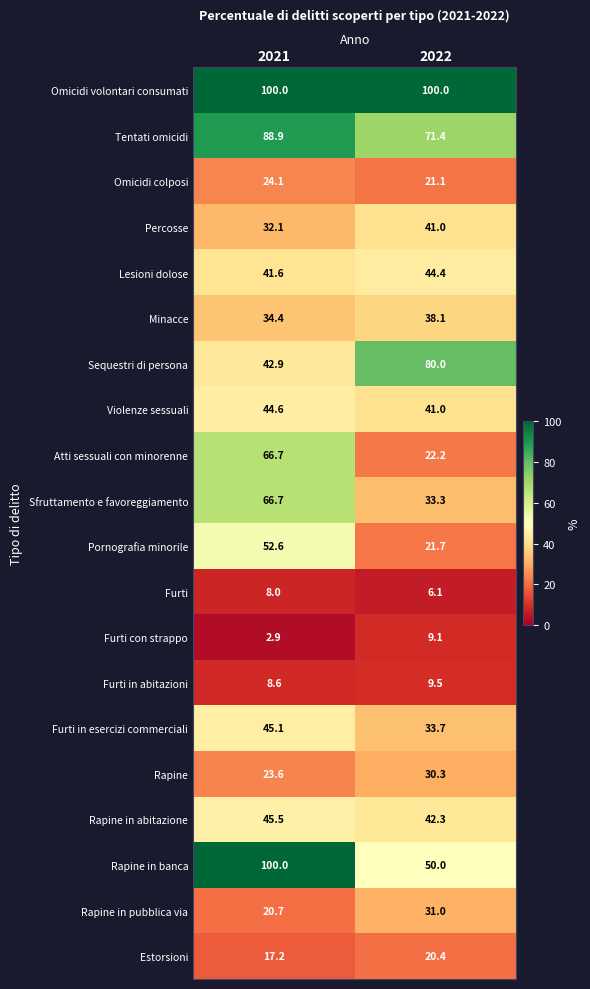

What is the minimum value shown in the chart?

2.9